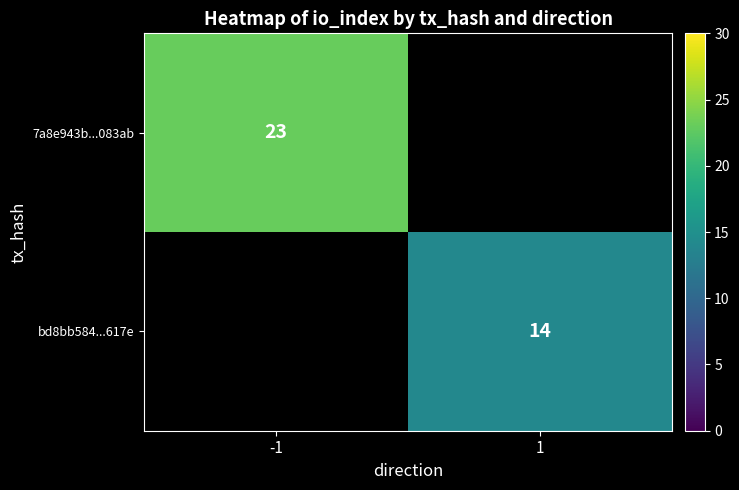

At how many categories does at least one series exceed 19?

1